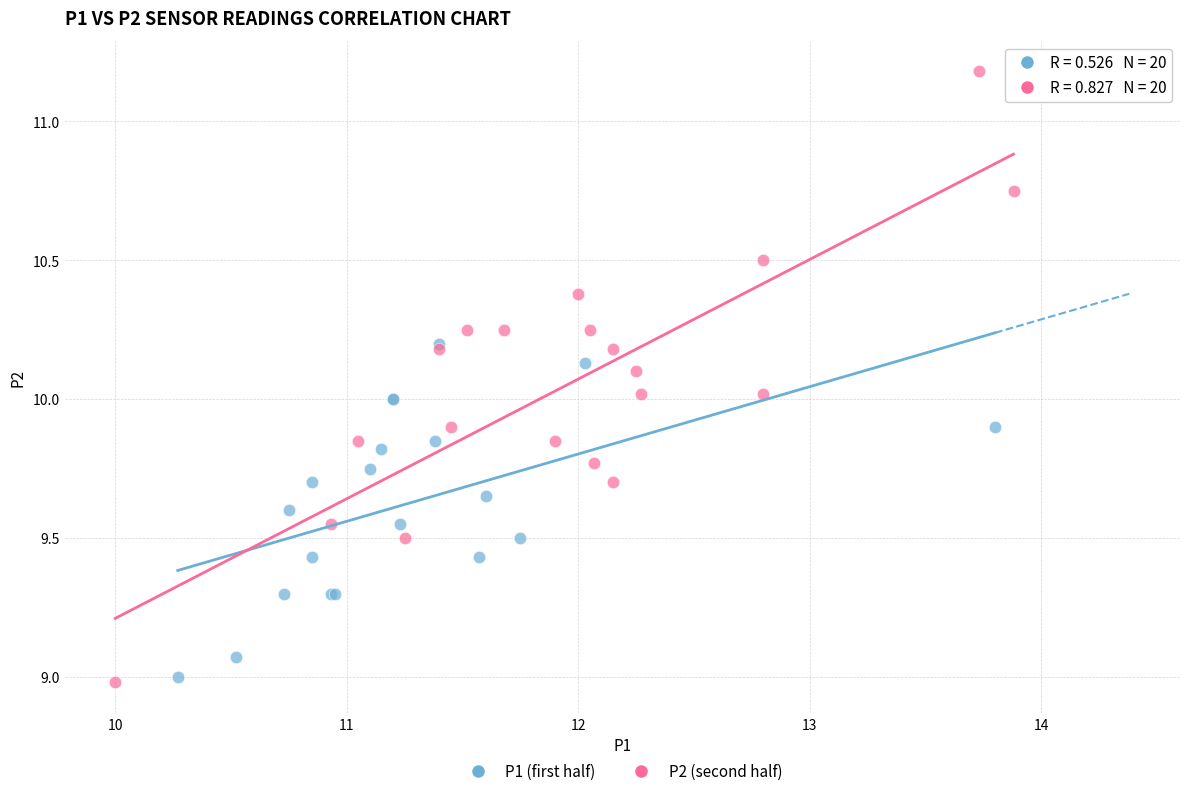

Which series has the largest Y range (max minus min)?

P2 (second half)